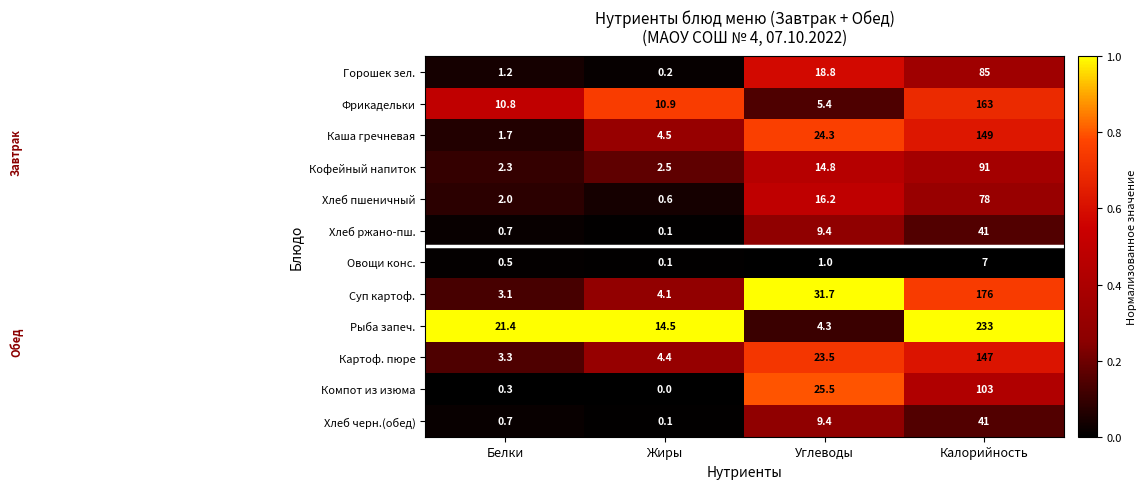

What is the total value across all series at Белки?

48.0